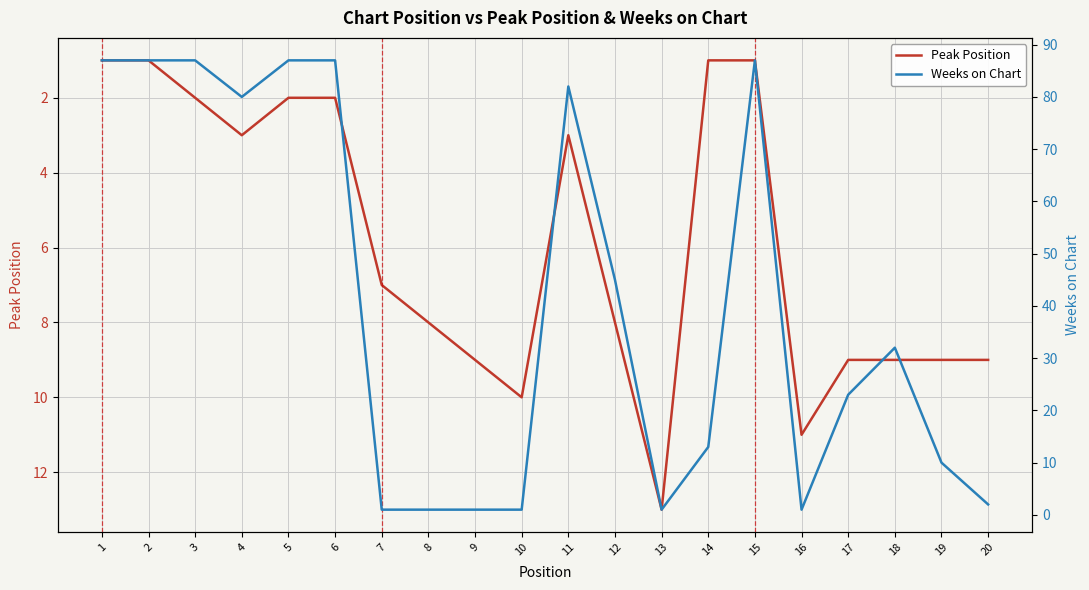

Rank the series at 3 from highest to lowest value.

Weeks on Chart, Peak Position